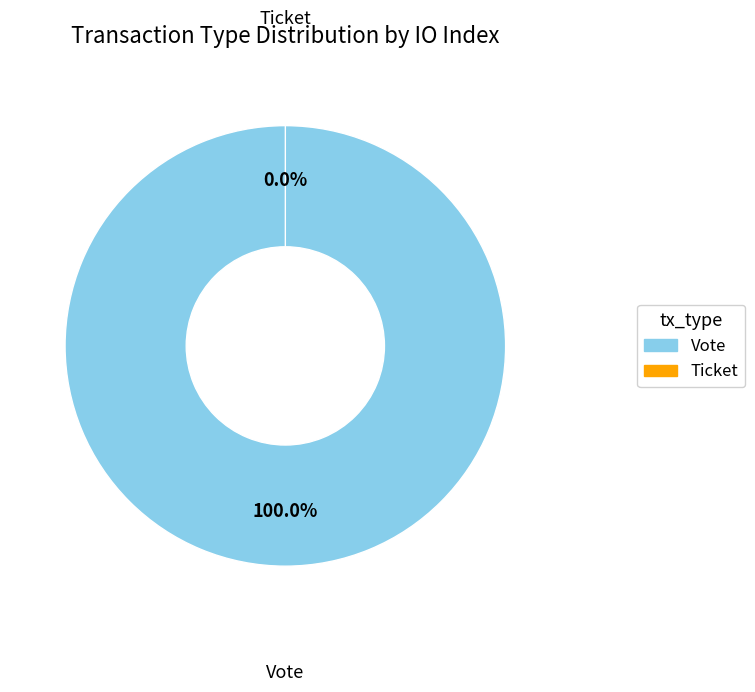

The Vote slice represents 100% of the pie. True or false?

True